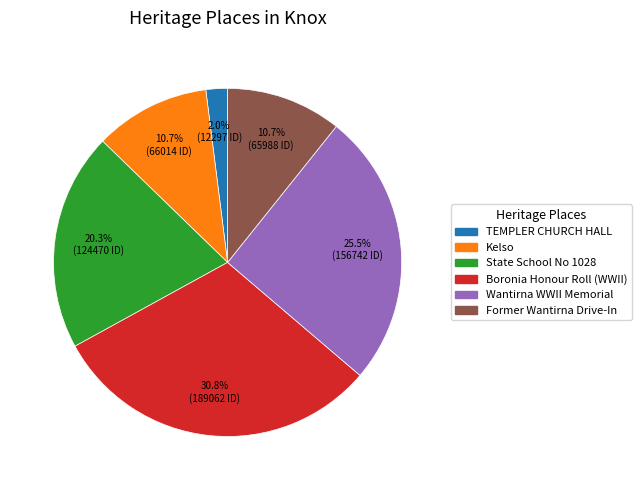

To the nearest percent, what is the difference between the largest and smallest slice percentages?

29%